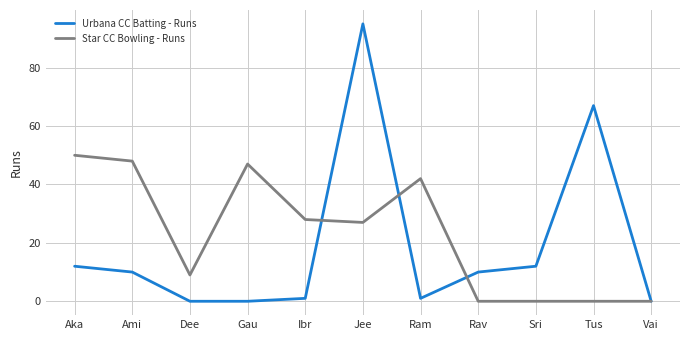

What is the maximum value shown in the chart?

95